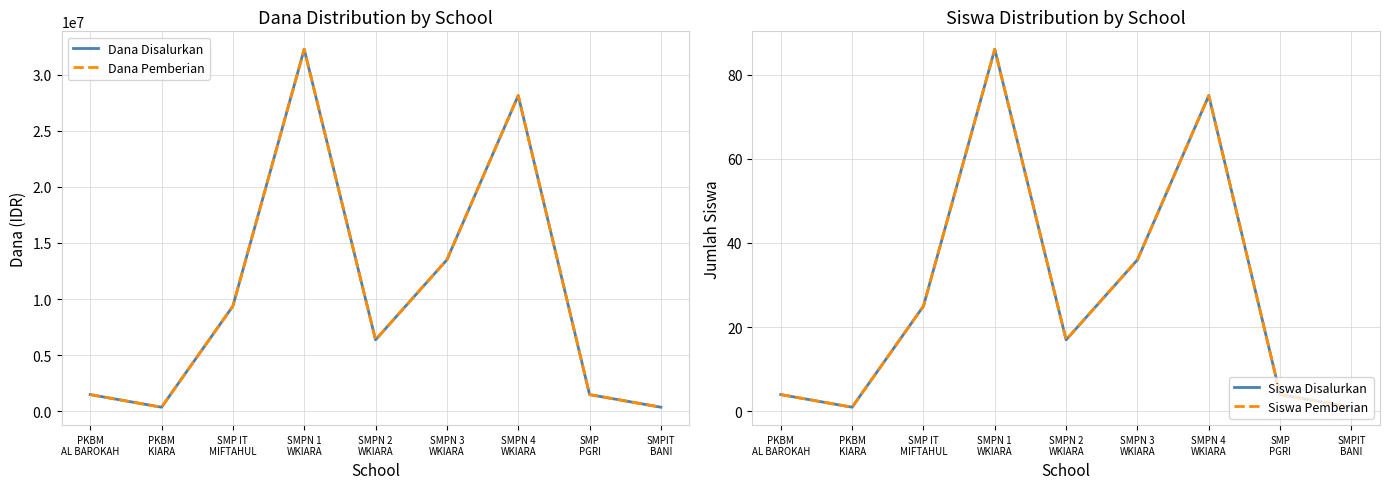

At which category is the sum across all series the highest?

SMPN 1
WKIARA